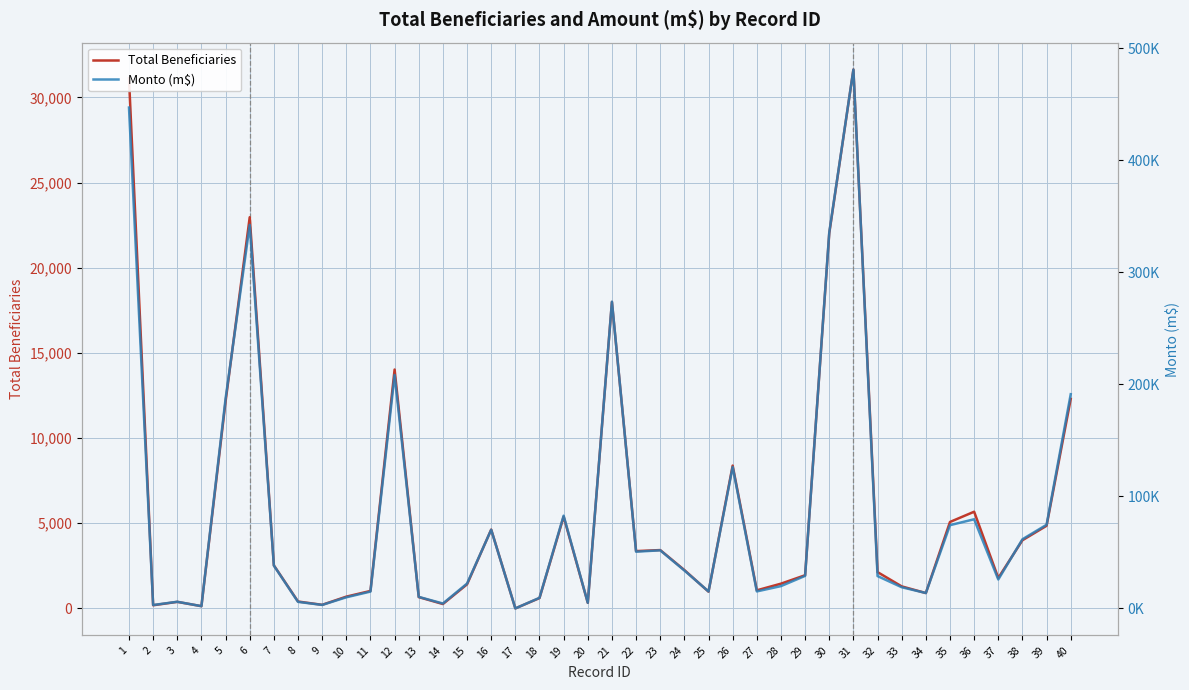

What is the value of the Total Beneficiaries point at the 5th from the left?

12147.0